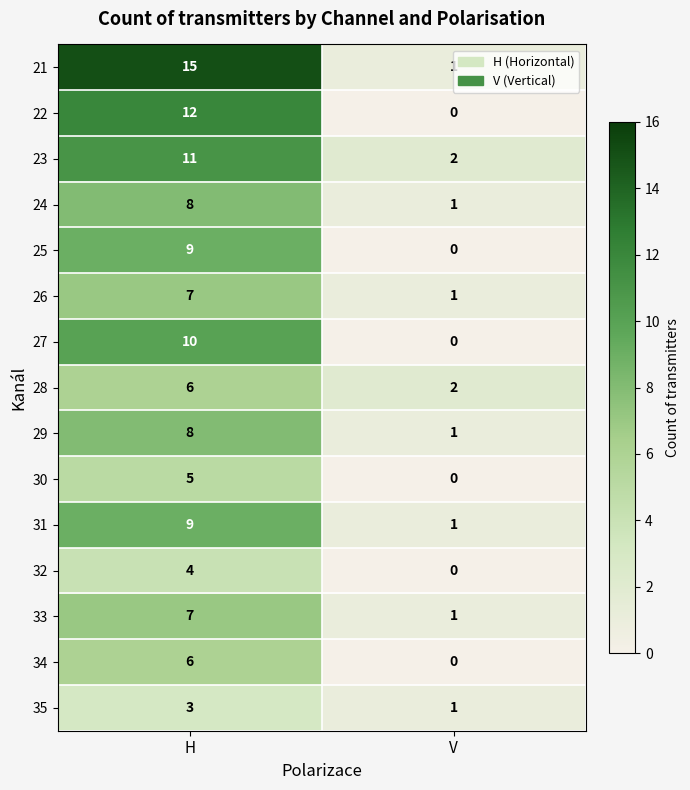

List the labels in order of 32 value, largest first.

H, V